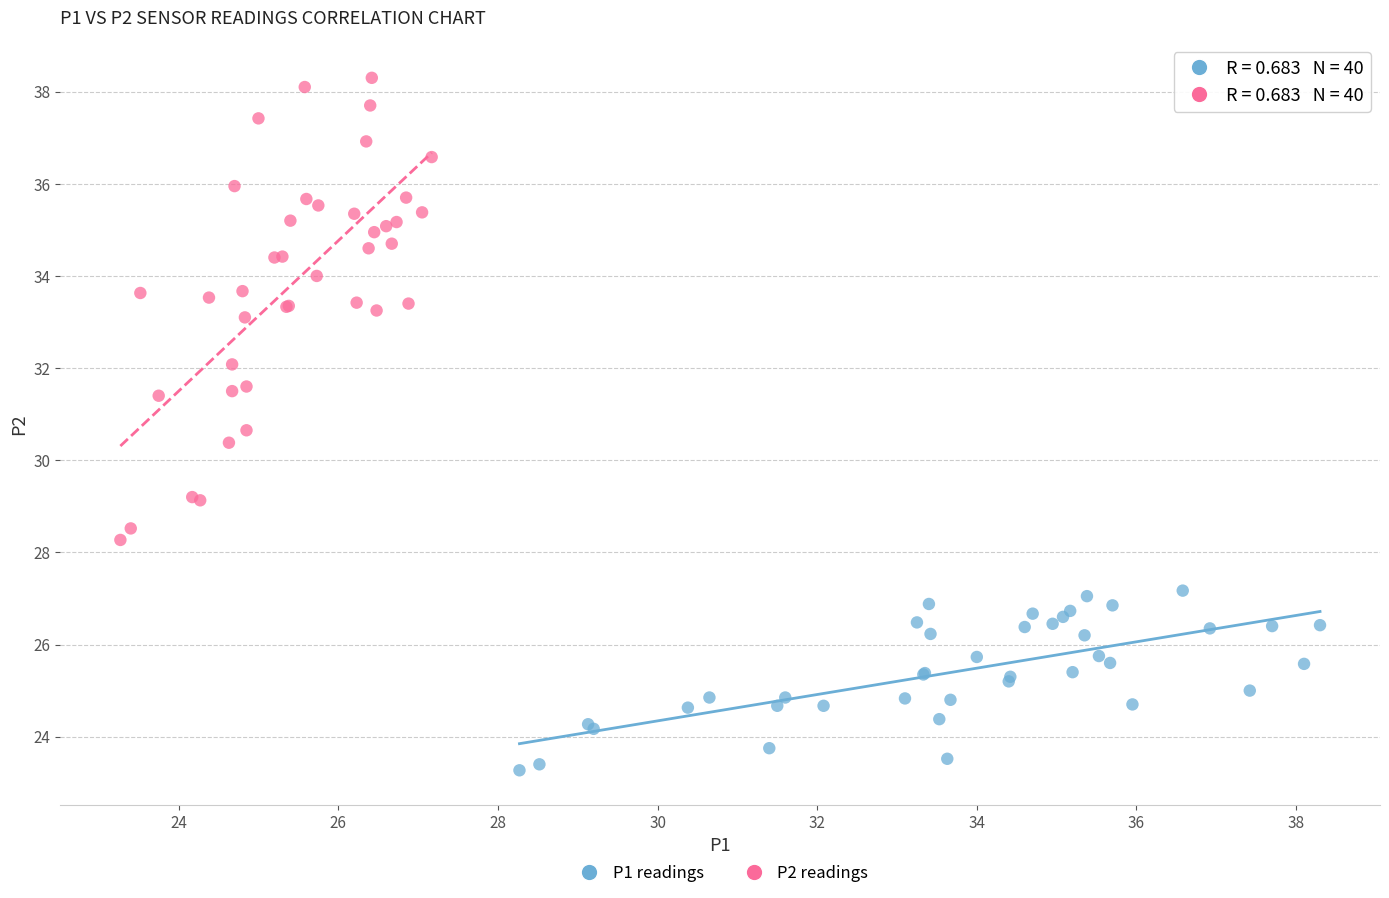

Which series contains the lowest Y value?

P1 readings